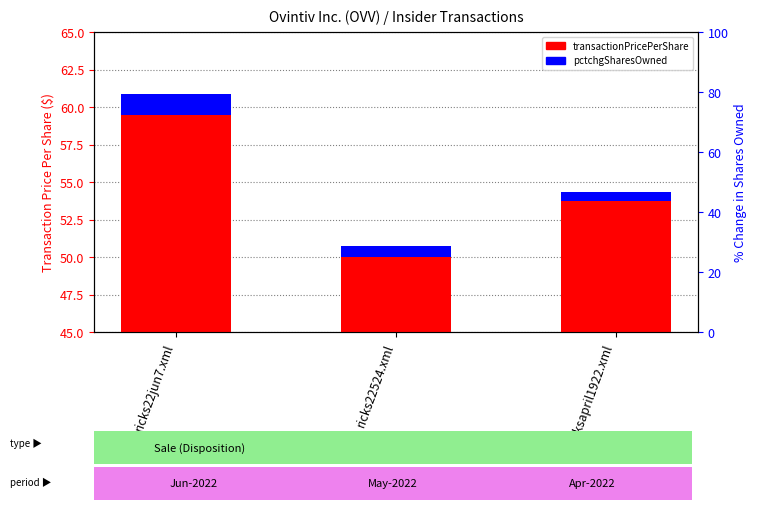

List the labels in order of pctchgSharesOwned value, largest first.

ricks22jun7.xml, ricks22524.xml, ricksapril1922.xml